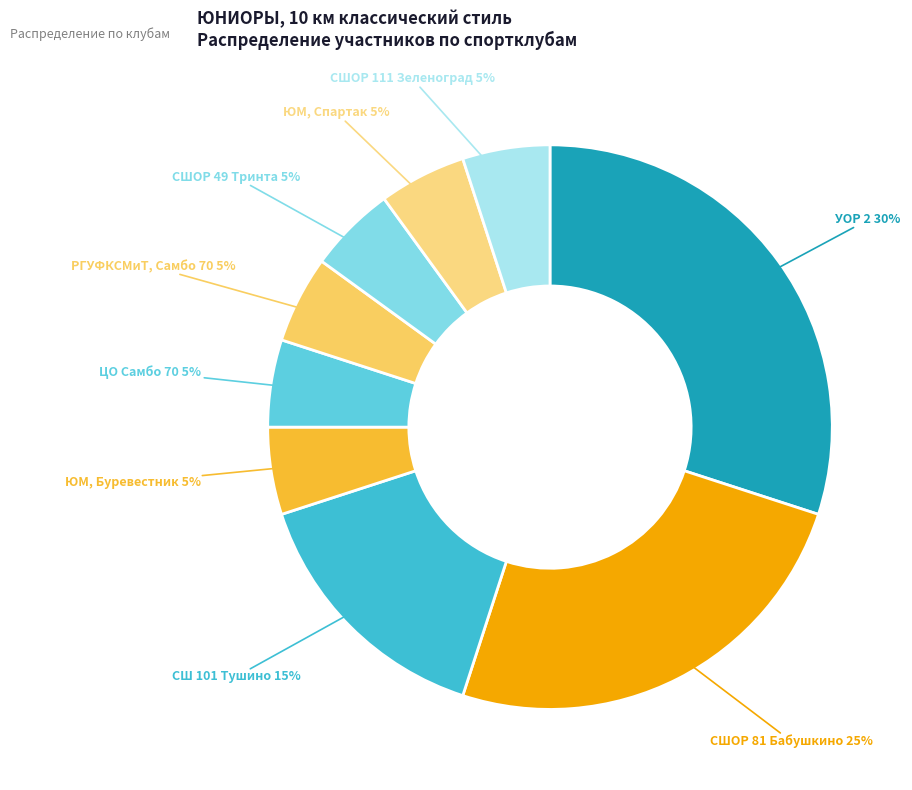

How many slices are in this pie chart?

9